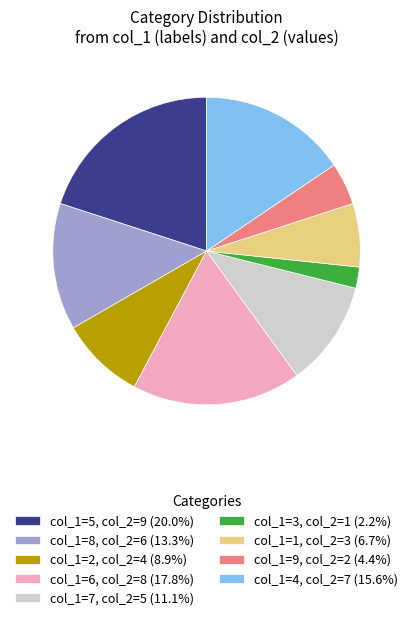

Combined, do col_1=3, col_2=1 (2.2%) and col_1=5, col_2=9 (20.0%) account for over 50%?

No